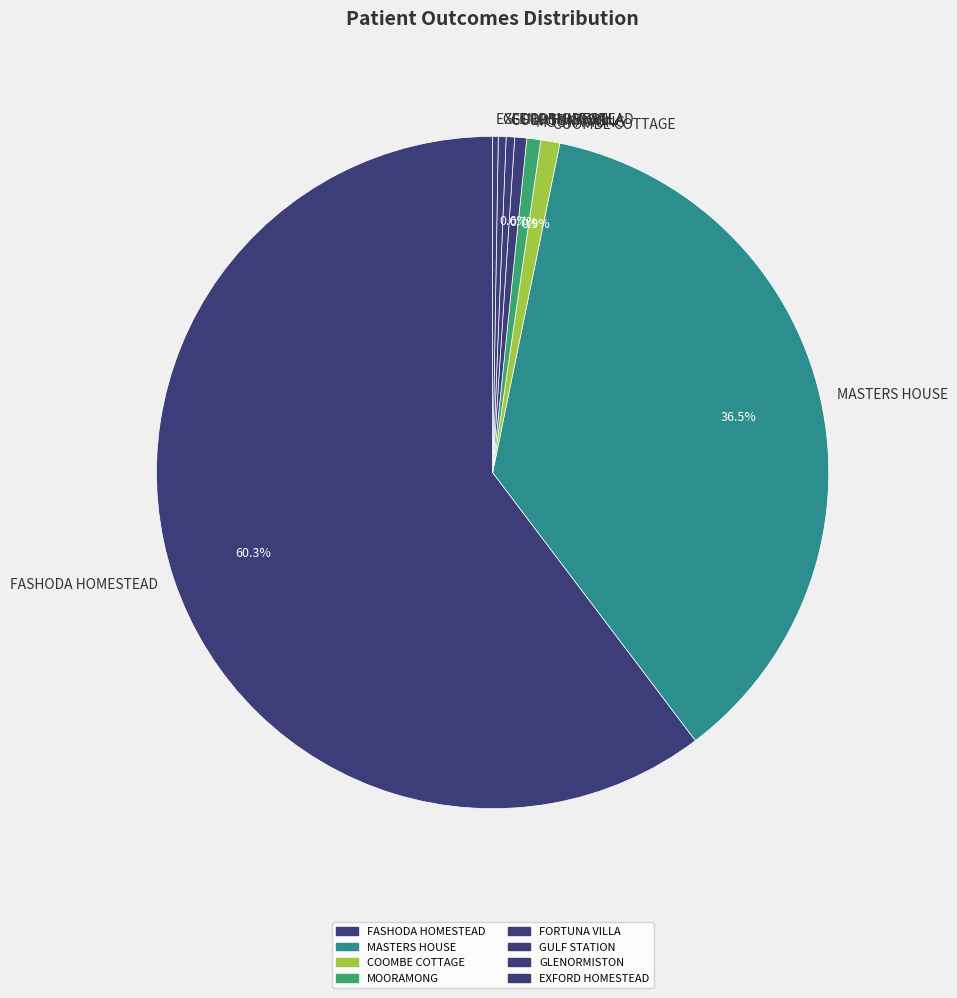

Which slice is the largest?

FASHODA HOMESTEAD